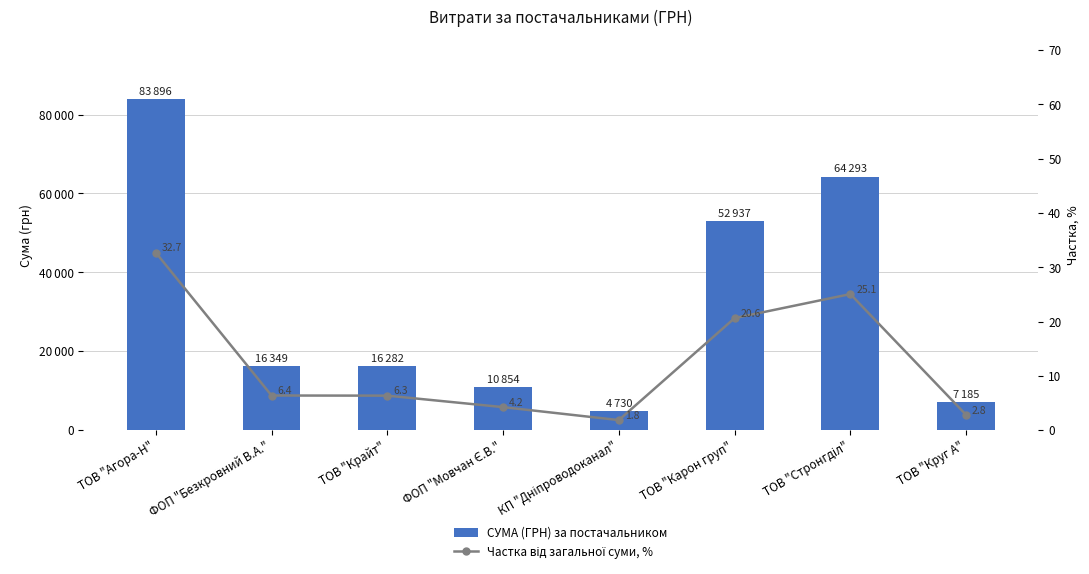

What is the average value of the СУМА (ГРН) за постачальником series?

32065.9